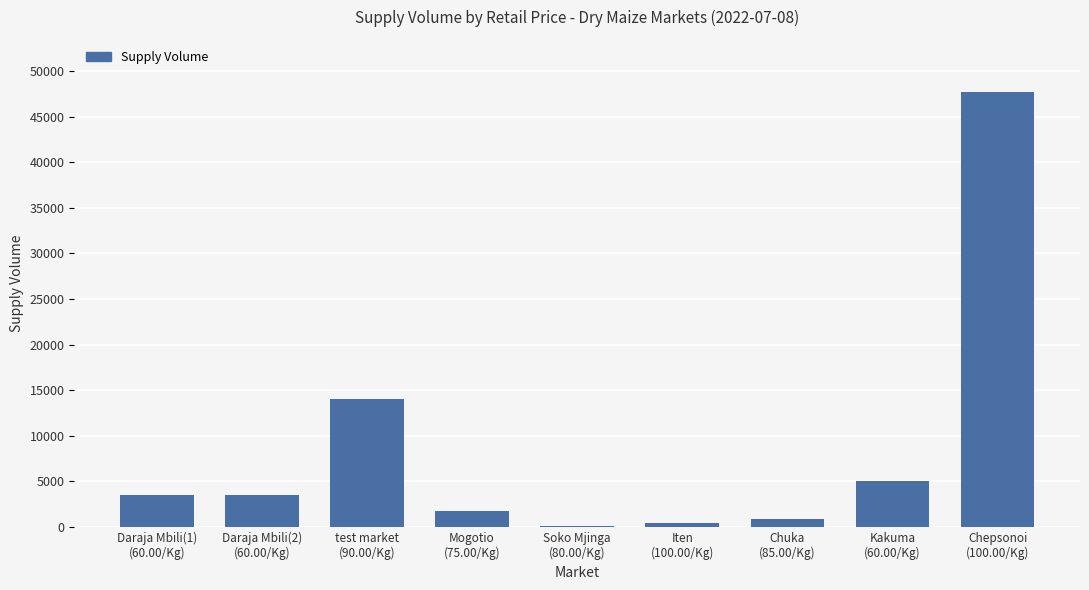

What is the sum of all values?

76950